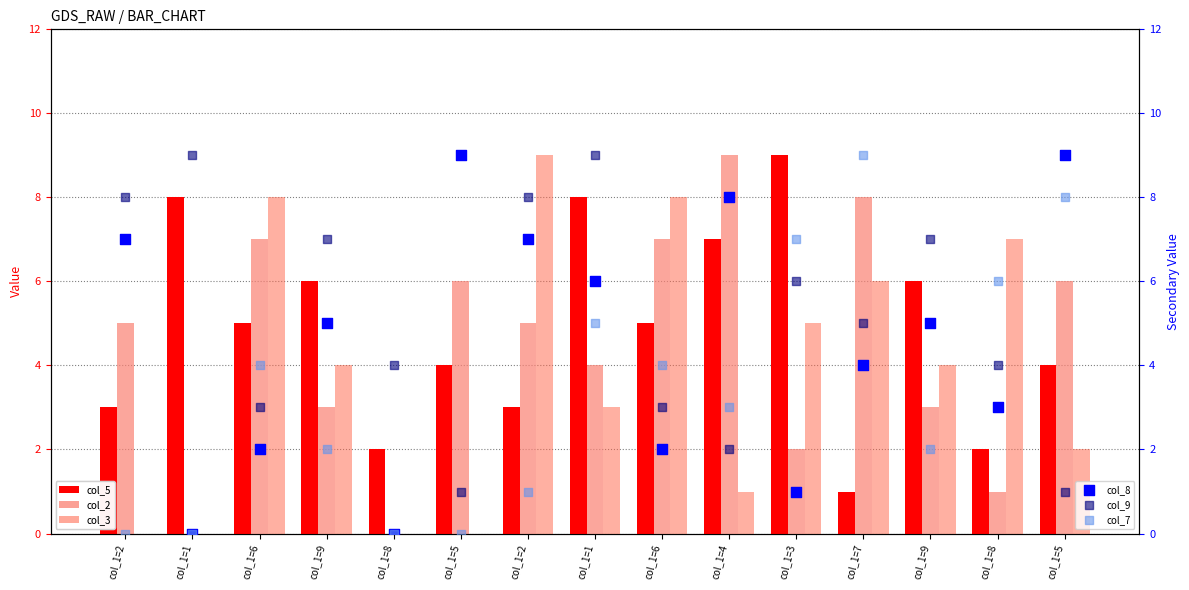

Which series has the largest Y range (max minus min)?

col_2